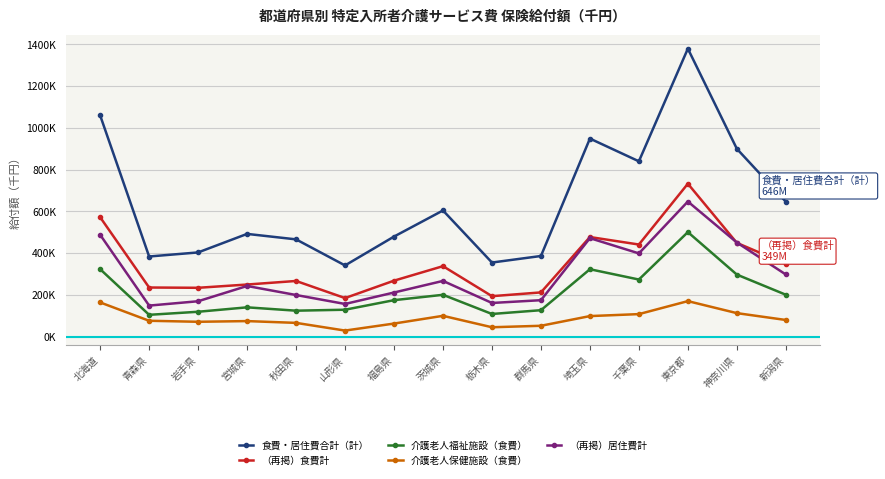

What is the average value of the 食費・居住費合計（計） series?

645354.2